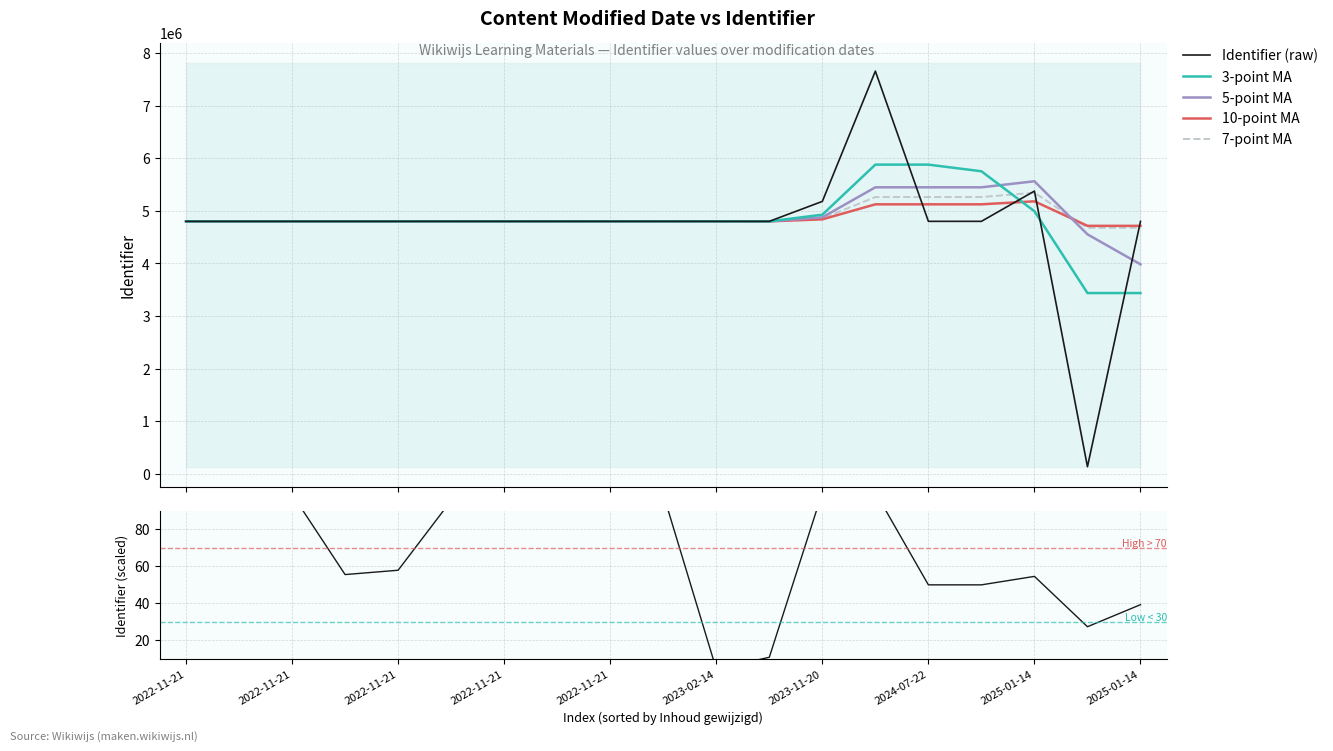

At how many categories does at least one series exceed 6167788?

1